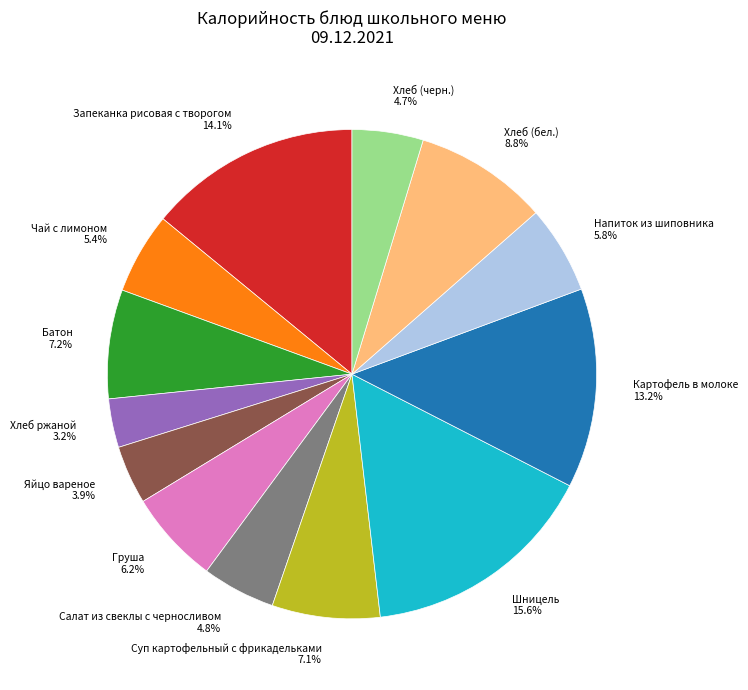

Is there any slice that represents more than half of the pie?

No